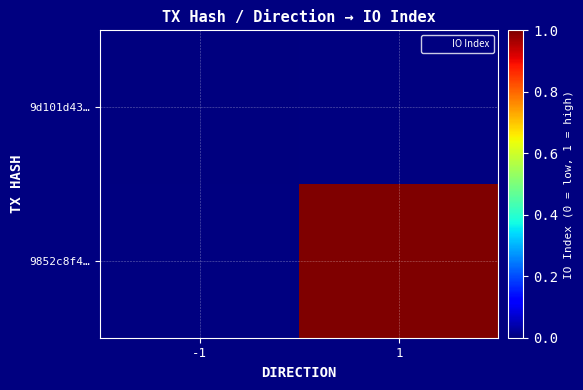

How many categories are shown in the chart?

2